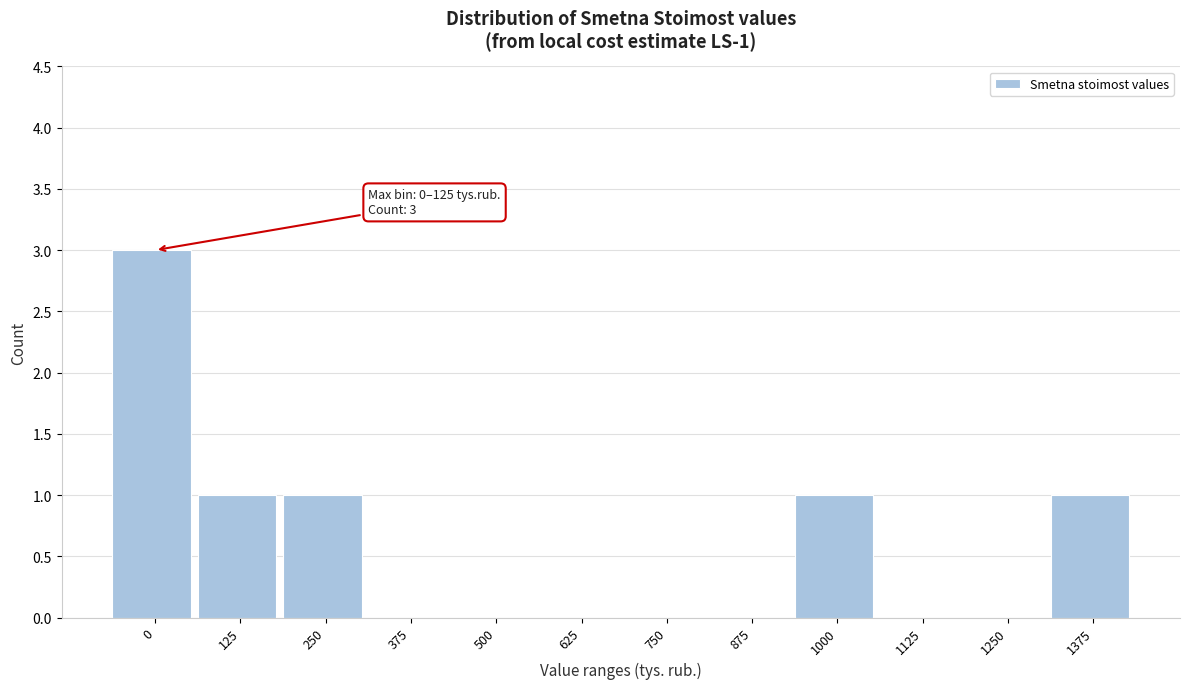

Reading left to right, list all the values displayed in this chart.

0=3	125=1	250=1	375=0	500=0	625=0	750=0	875=0	1000=1	1125=0	1250=0	1375=1